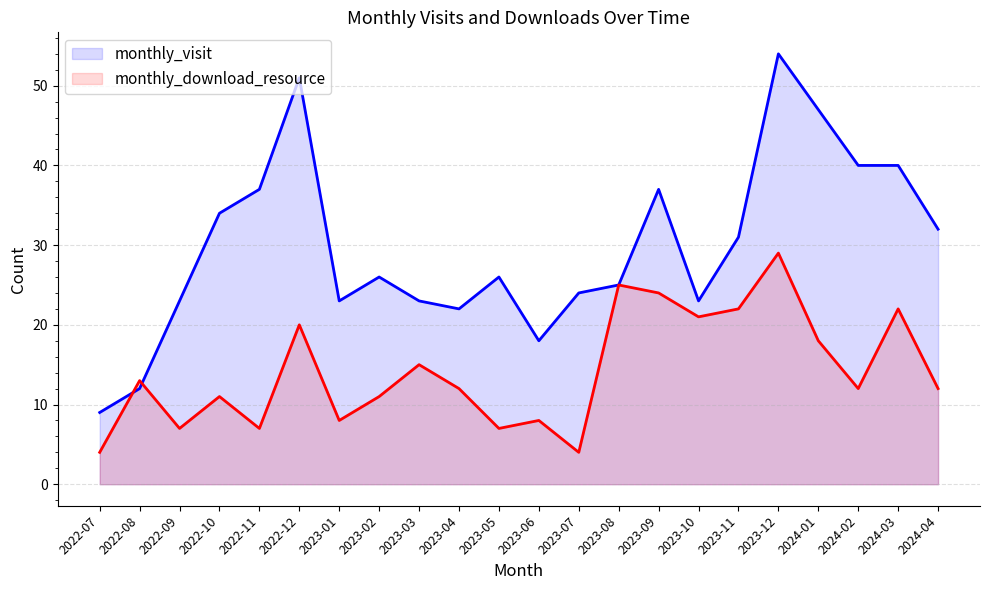

Between which two adjacent categories do monthly_download_resource and monthly_visit first intersect?

2022-07 and 2022-08